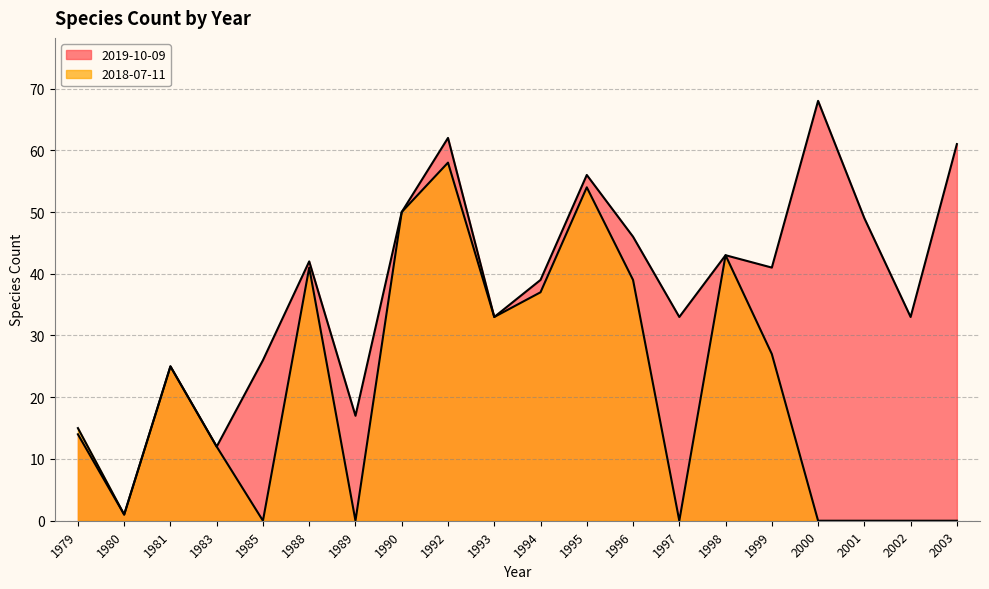

At which category is the sum across all series the highest?

1992